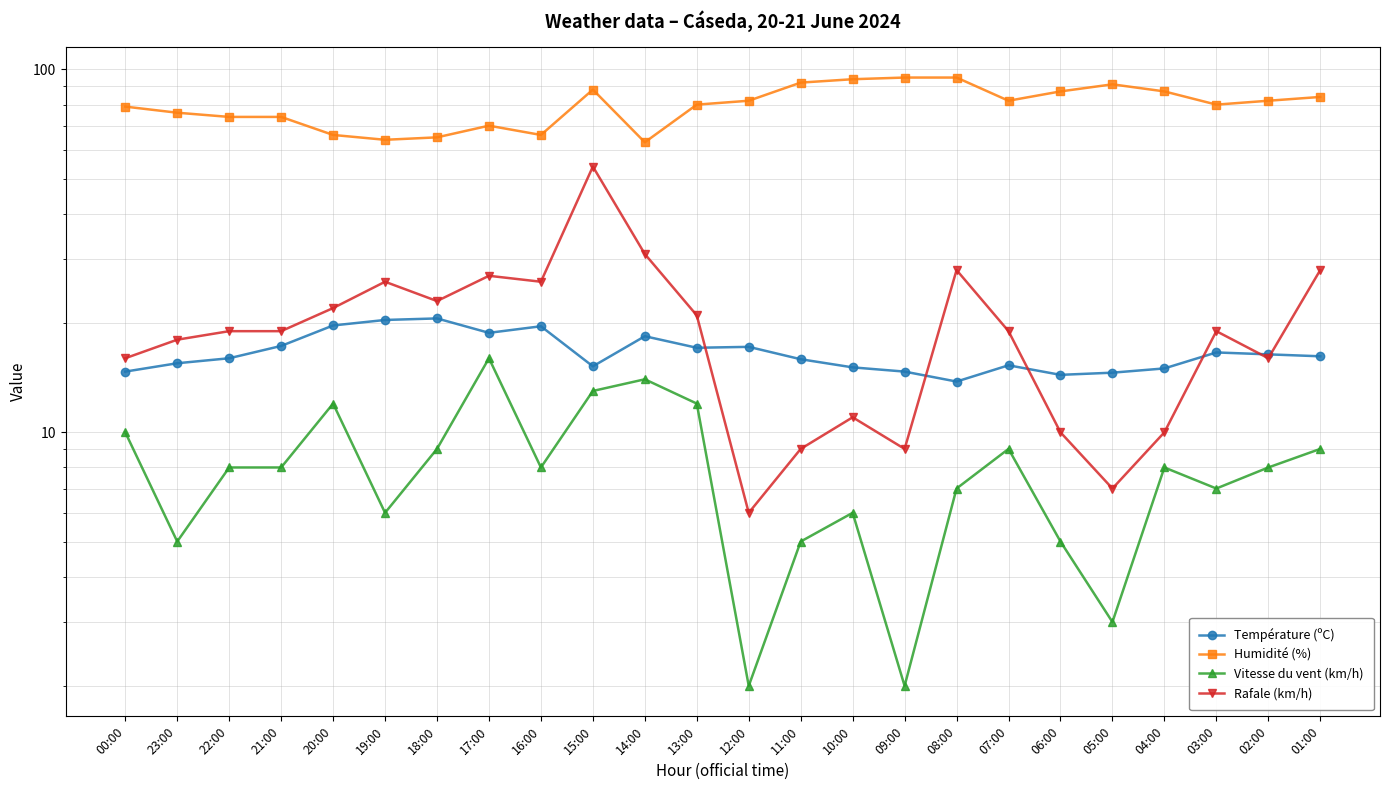

True or false: Rafale (km/h) and Température (ºC) intersect in this chart.

True